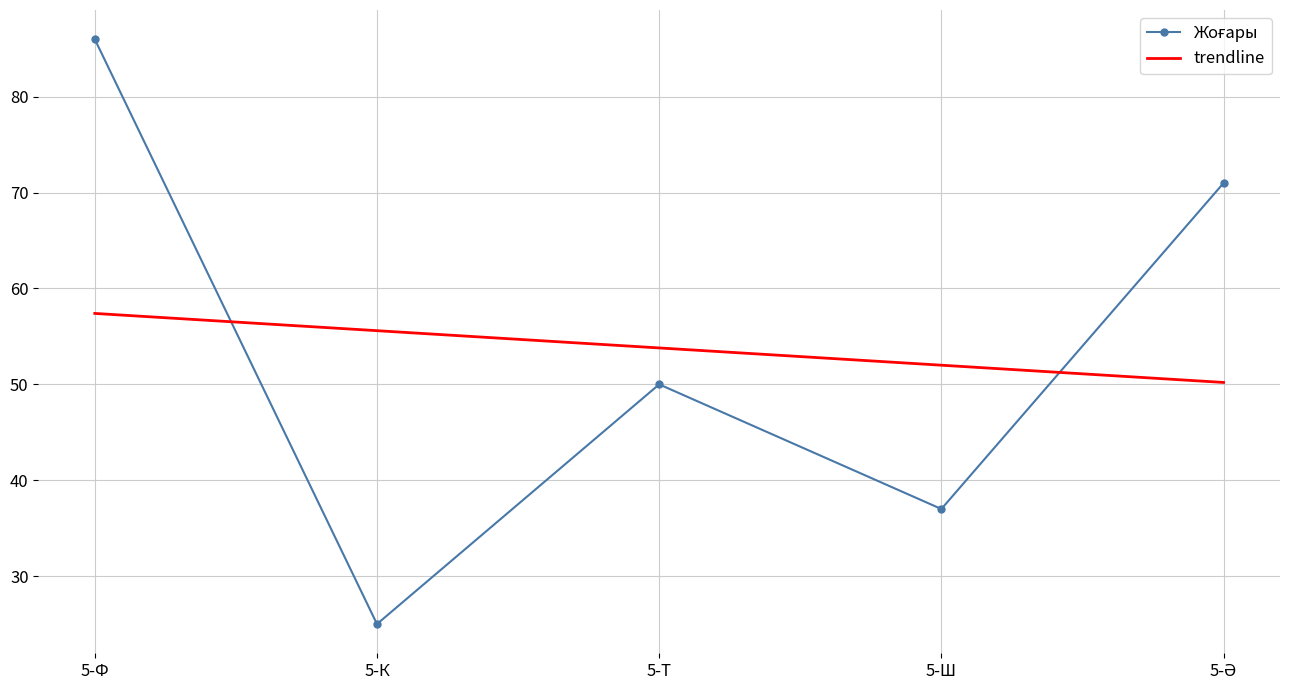

What position from the right is 5-Т?

3